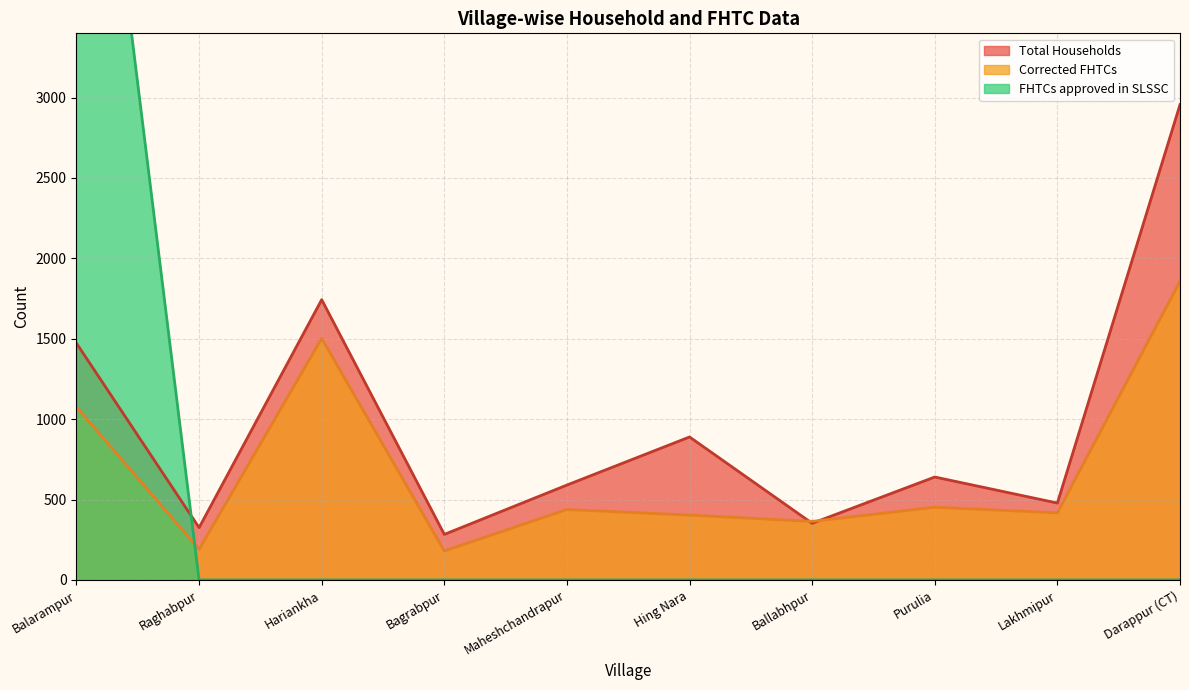

Where is Total Households nearest to the value 1619?

Hariankha